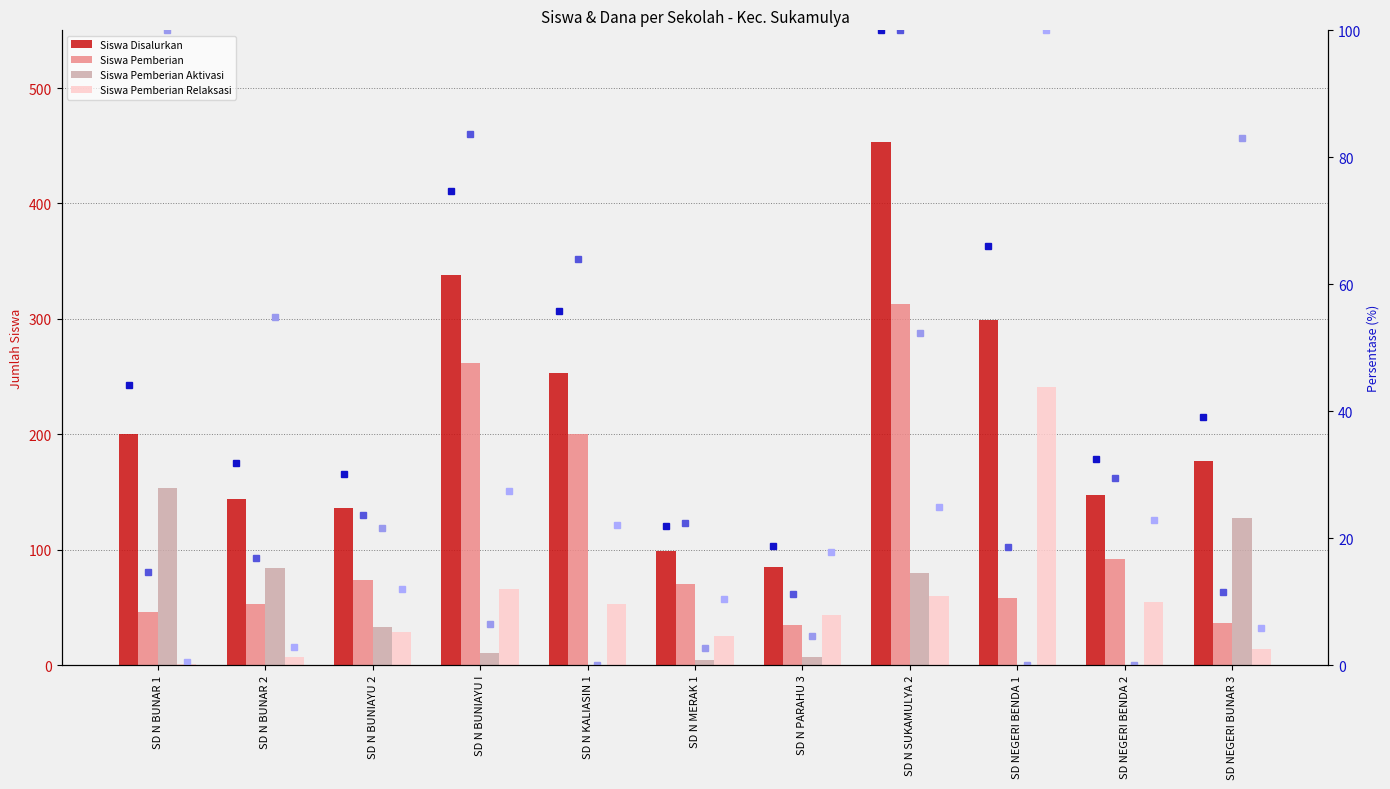

Where is Siswa Disalurkan nearest to the value 269?

SD N KALIASIN 1